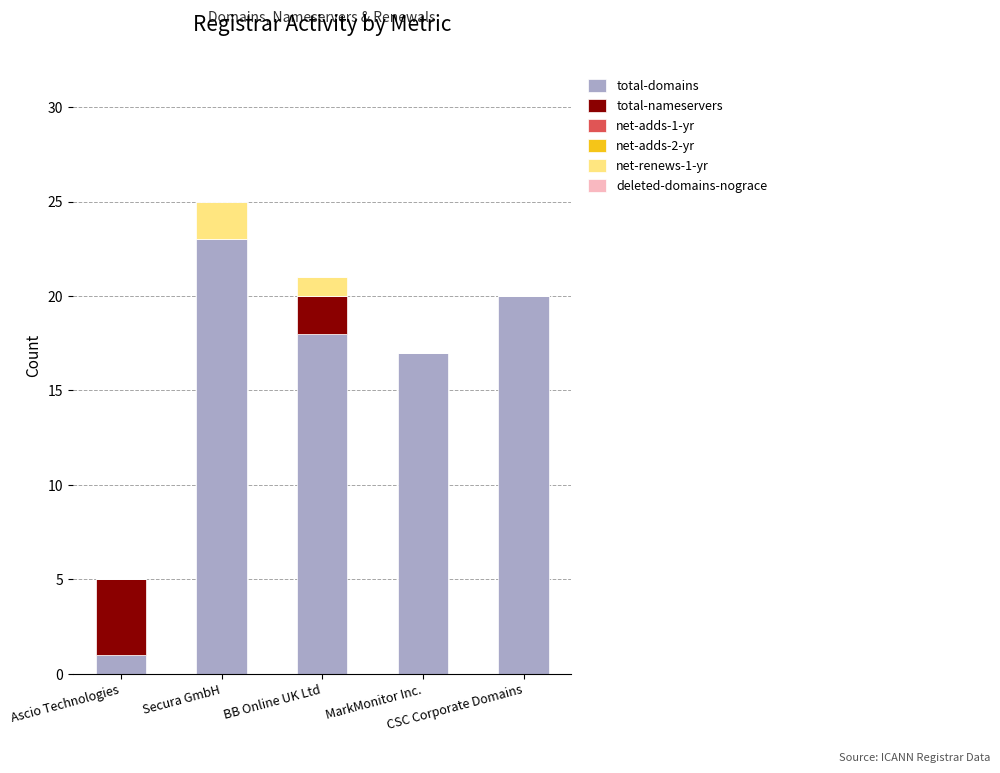

What is the highest value of the total-domains series?

23